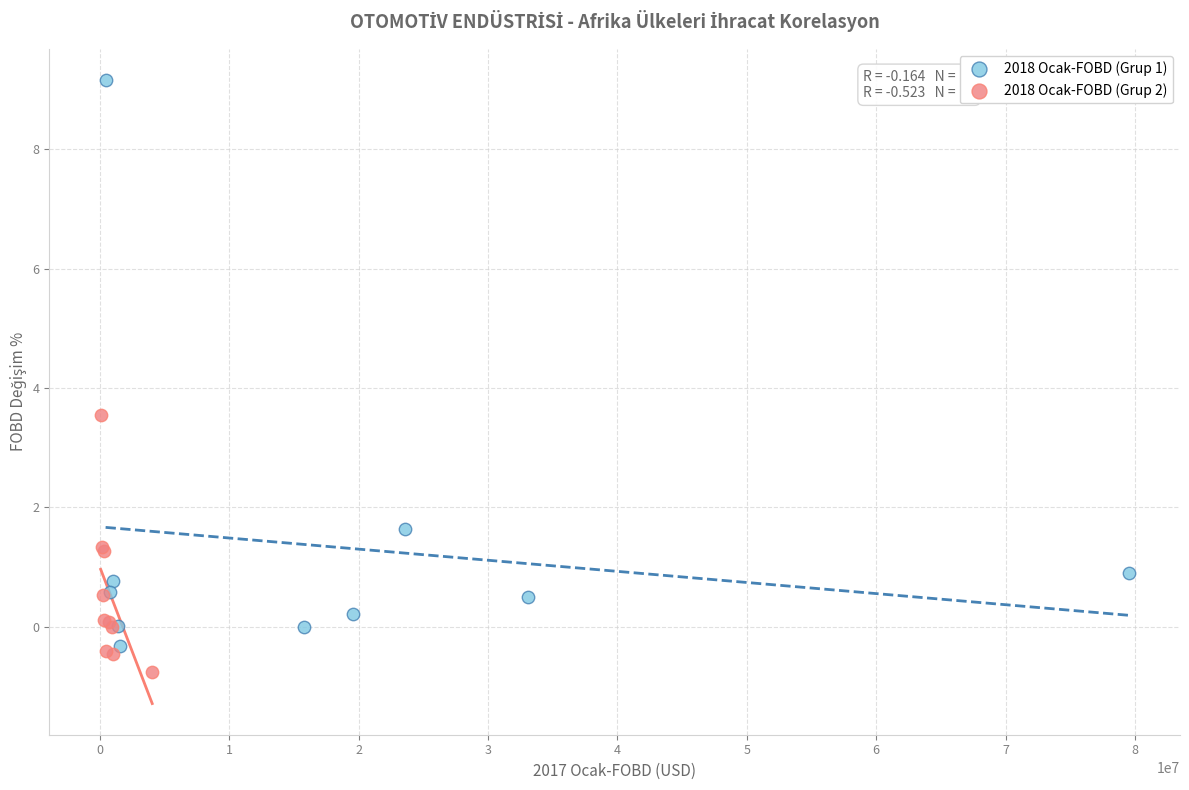

Which series has the widest spread of Y values?

2018 Ocak-FOBD (Grup 1)